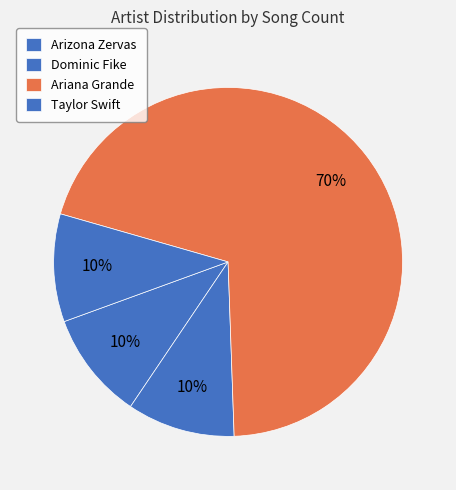

Which has a higher value, Taylor Swift or Ariana Grande?

Ariana Grande